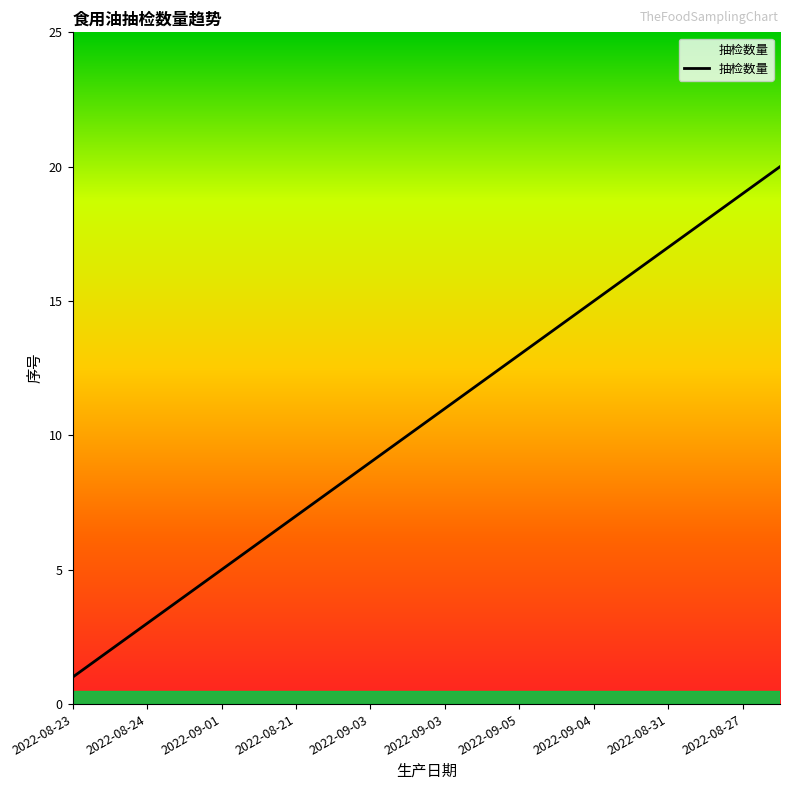

What is the maximum value shown in the chart?

20